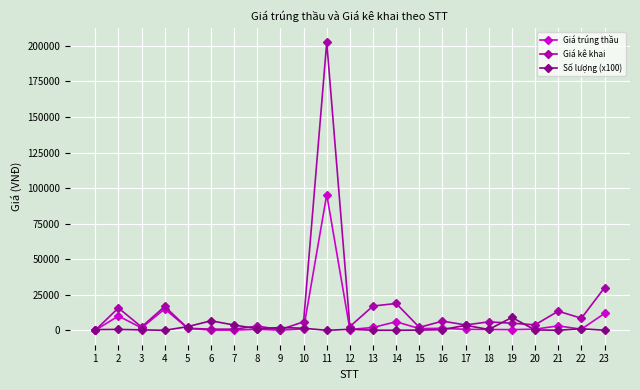

Which series has the largest total across all categories?

Giá kê khai